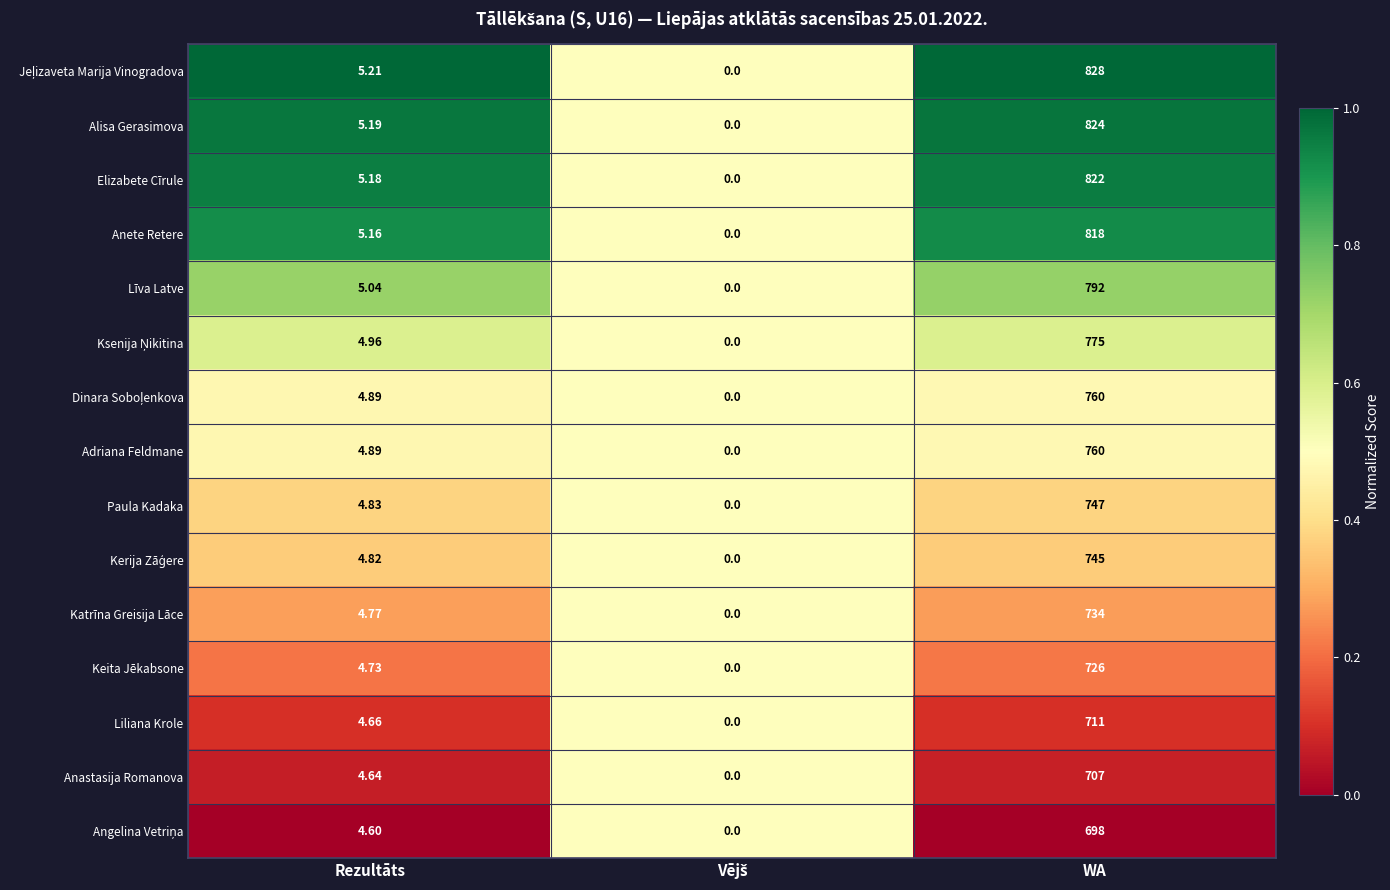

Is the value of Alisa Gerasimova at Rezultāts greater than the value of Keita Jēkabsone at Rezultāts?

Yes